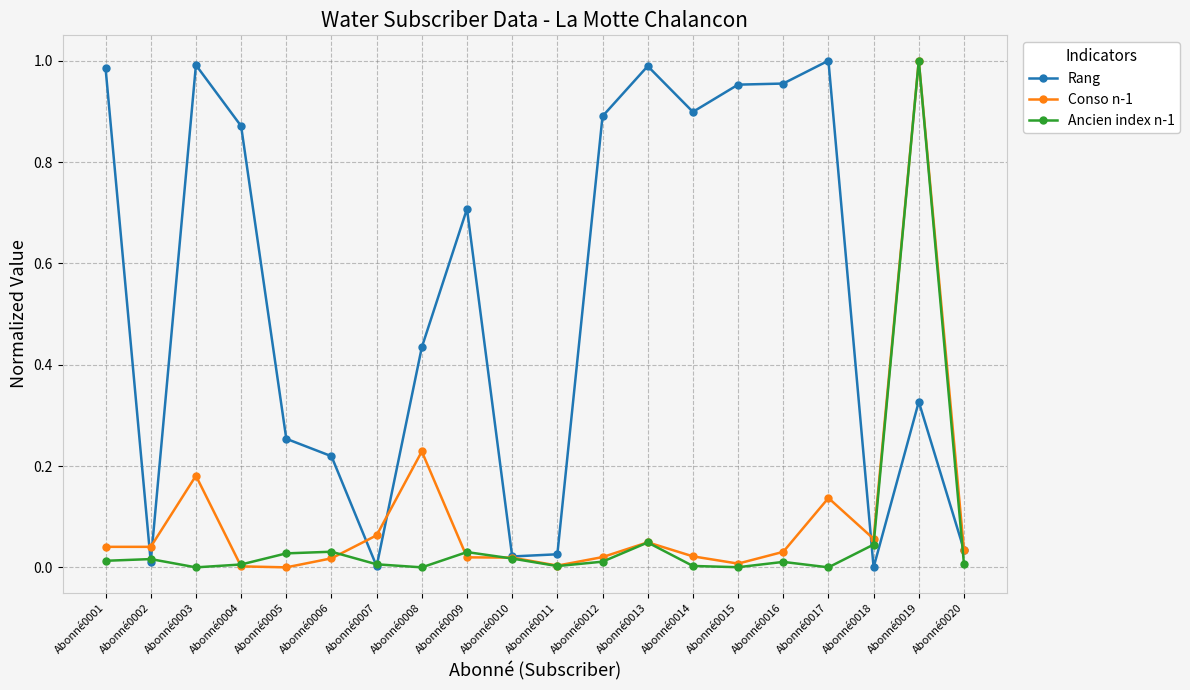

Which series changed the most between Abonné0001 and Abonné0014?

Rang